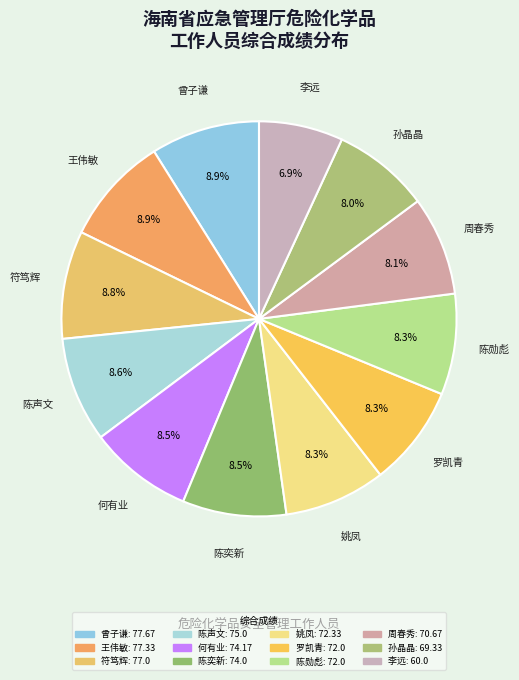

How many slices are in this pie chart?

12